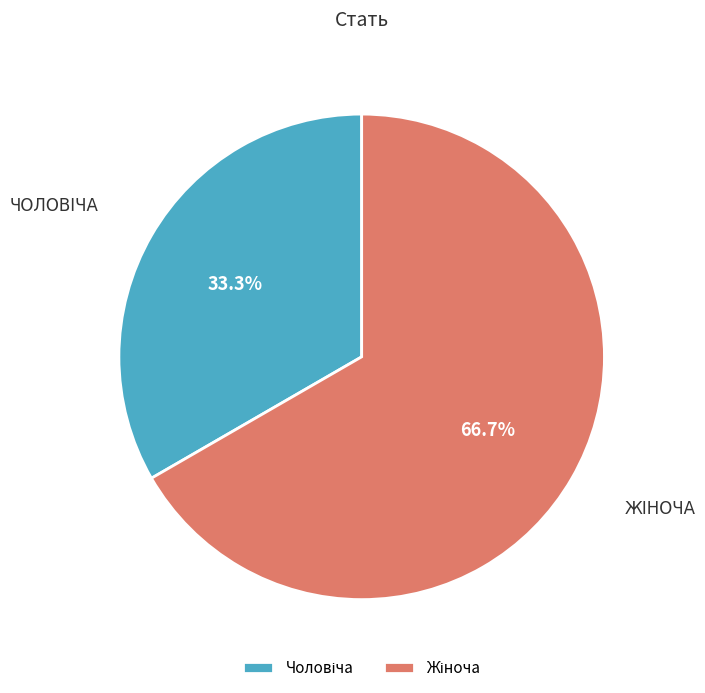

Does any single category account for the majority?

Yes